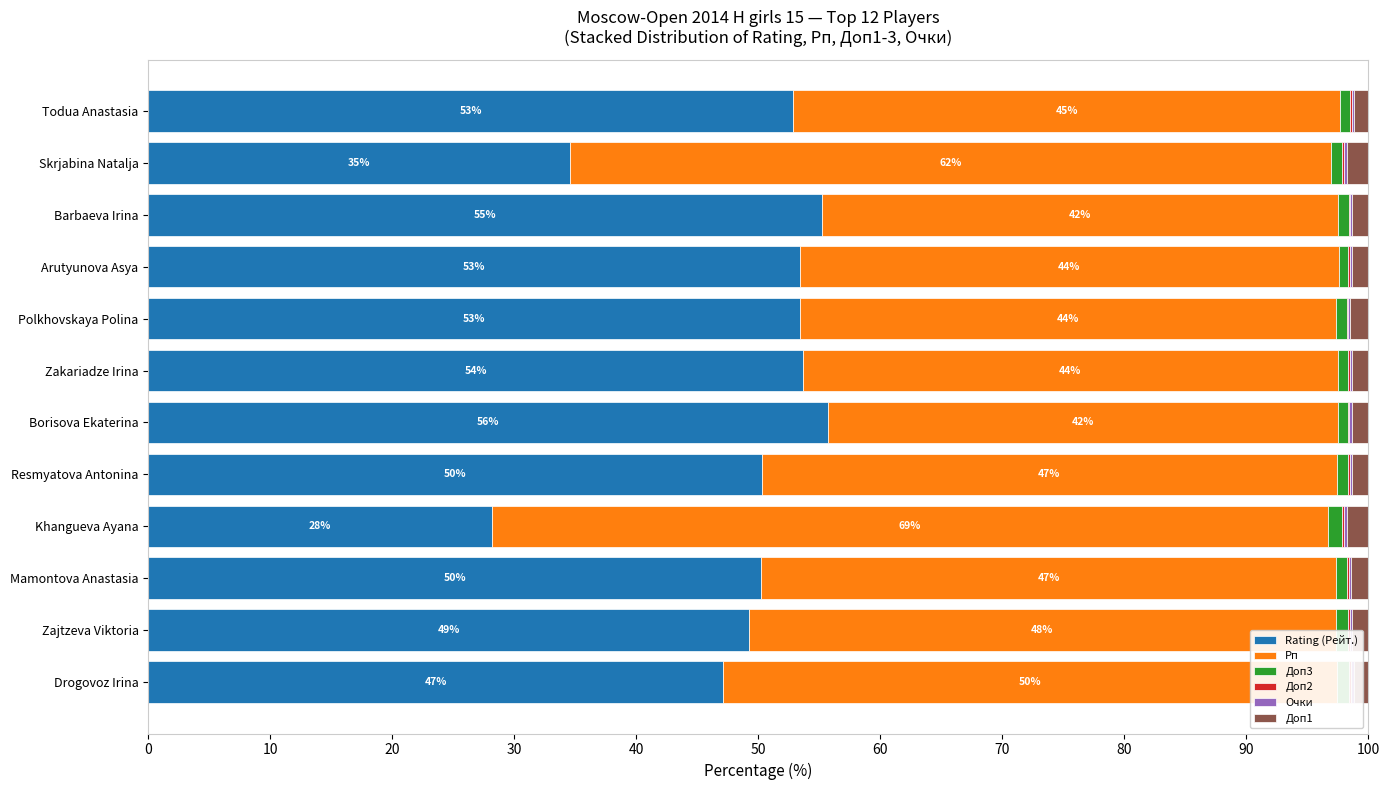

True or false: Rating (Рейт.) has a value of 53.7 at Zakariadze Irina.

True